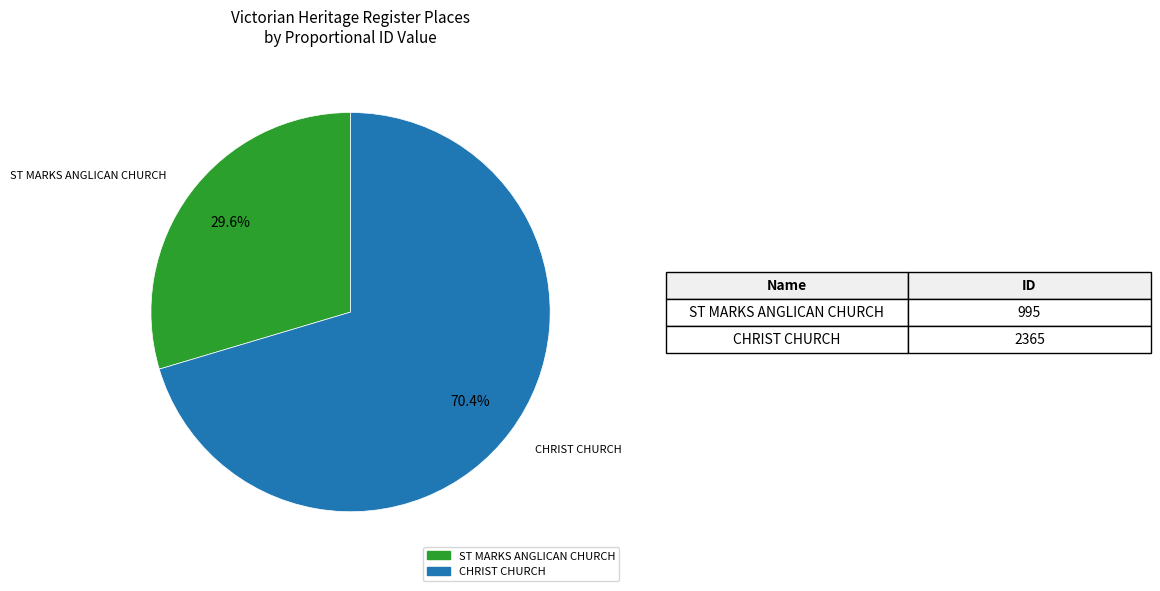

To the nearest percent, what percentage of the pie is ST MARKS ANGLICAN CHURCH?

30%